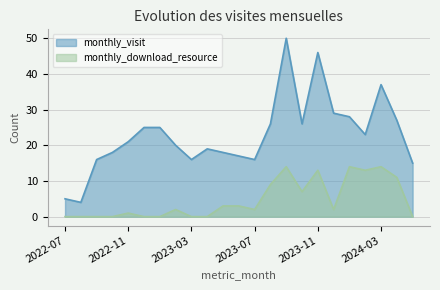

Reading left to right, what are all the values shown in this chart?

monthly_visit: 2022-07=5	2022-08=4	2022-09=16	2022-10=18	2022-11=21	2022-12=25	2023-01=25	2023-02=20	2023-03=16	2023-04=19	2023-05=18	2023-06=17	2023-07=16	2023-08=26	2023-09=50	2023-10=26	2023-11=46	2023-12=29	2024-01=28	2024-02=23	2024-03=37	2024-04=27	2024-05=15
monthly_download_resource: 2022-07=0	2022-08=0	2022-09=0	2022-10=0	2022-11=1	2022-12=0	2023-01=0	2023-02=2	2023-03=0	2023-04=0	2023-05=3	2023-06=3	2023-07=2	2023-08=9	2023-09=14	2023-10=7	2023-11=13	2023-12=2	2024-01=14	2024-02=13	2024-03=14	2024-04=11	2024-05=0